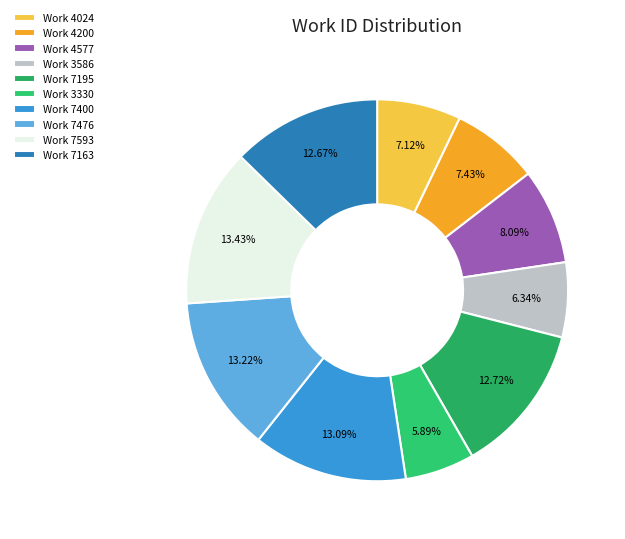

What is the change in value from Work 4577 to Work 3586?

-991